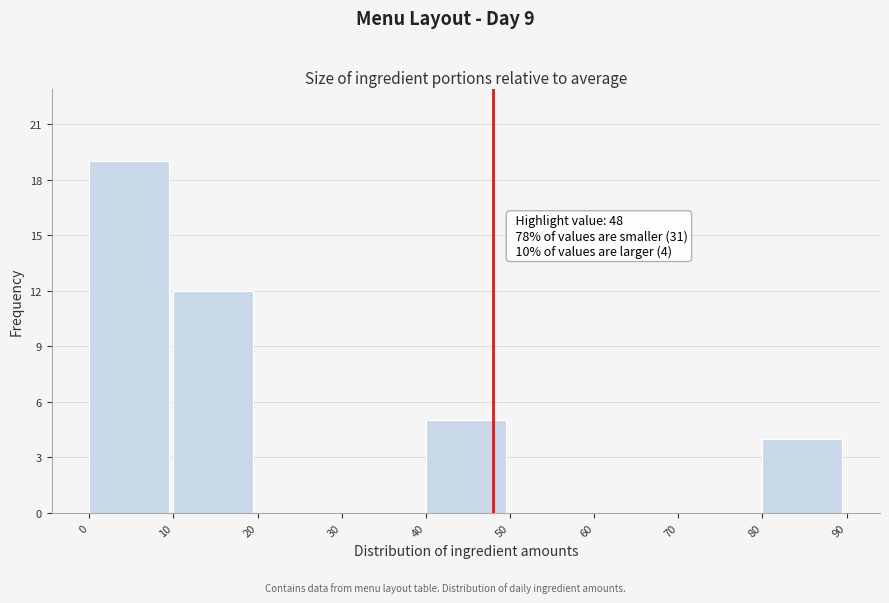

Over which range of the x-axis is the bar tallest?

0 to 10